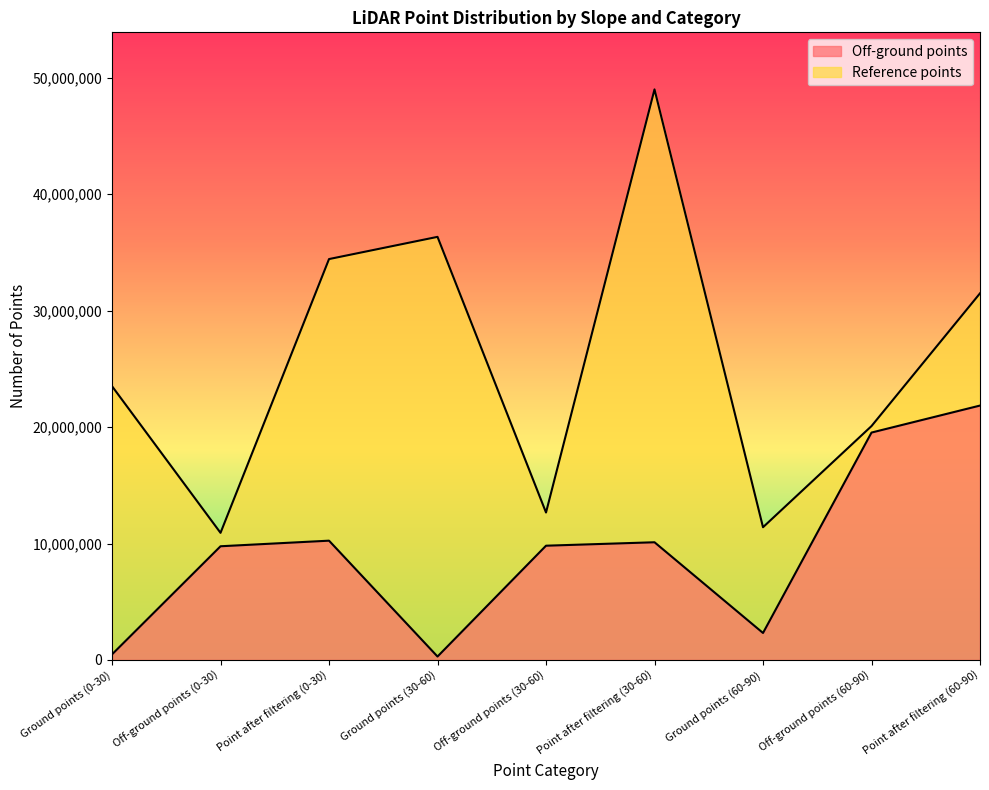

Which category has the highest value in the Off-ground points series?

Point after filtering (60-90)